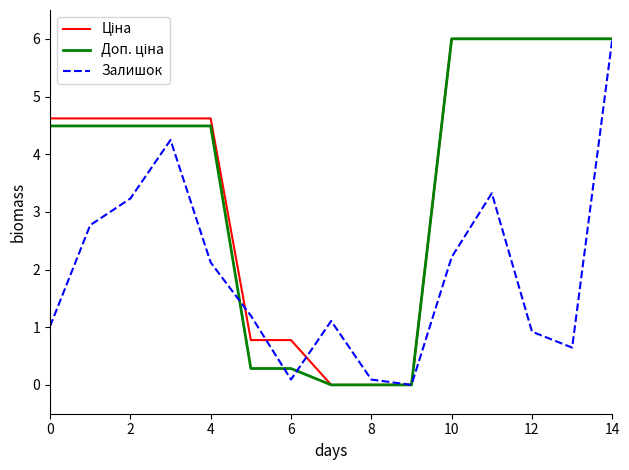

Which series has the widest spread of values?

Ціна